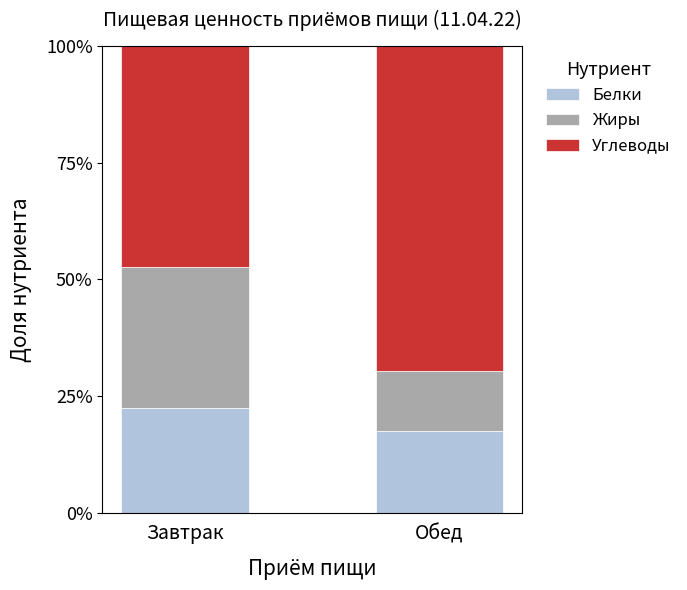

True or false: Белки has a value of 17.5 at Обед.

True